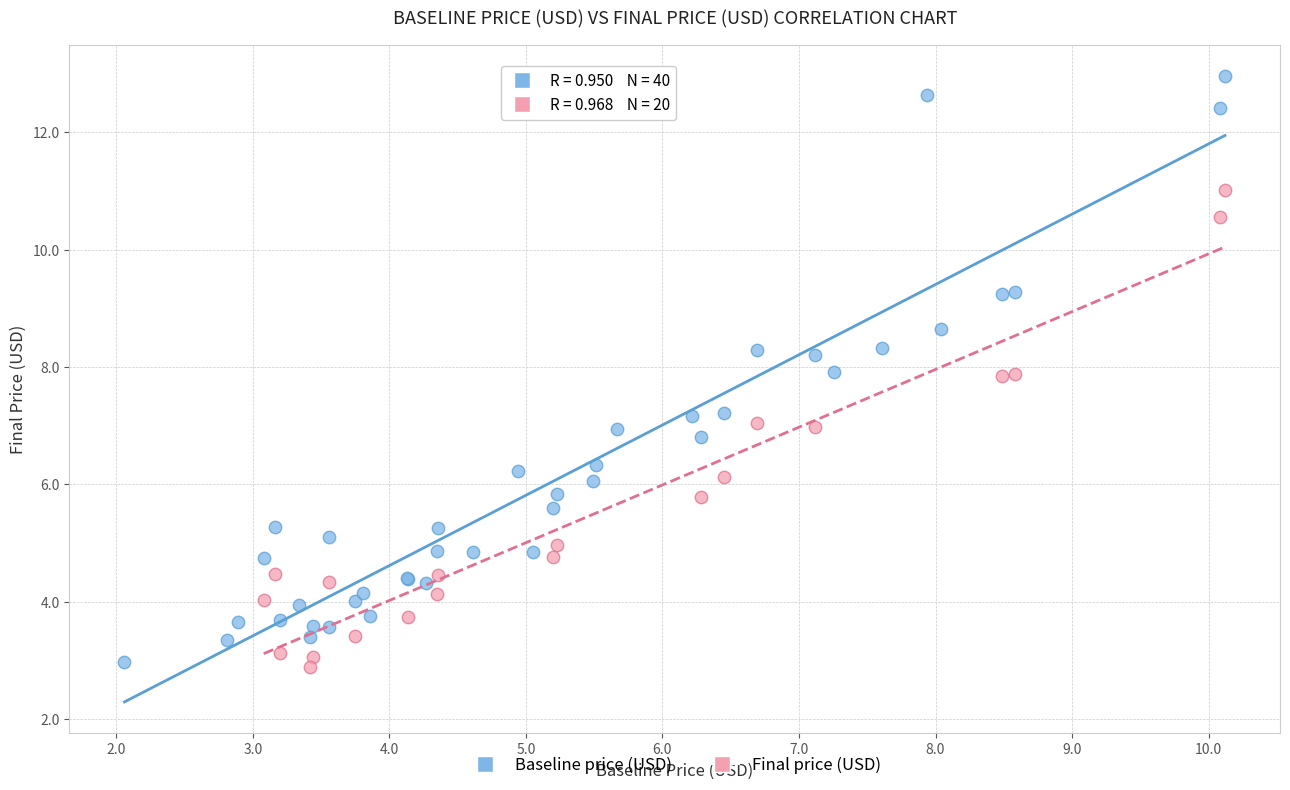

Which series has the widest spread of Y values?

Baseline price (USD)